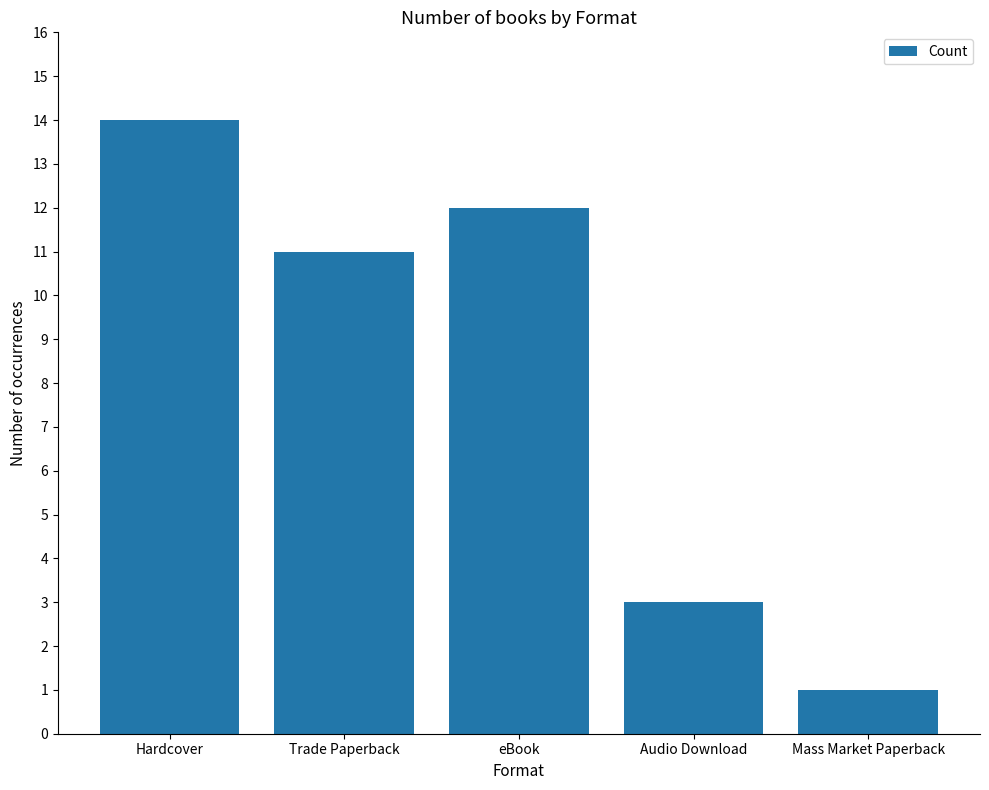

What is the difference between the maximum and second lowest values?

11